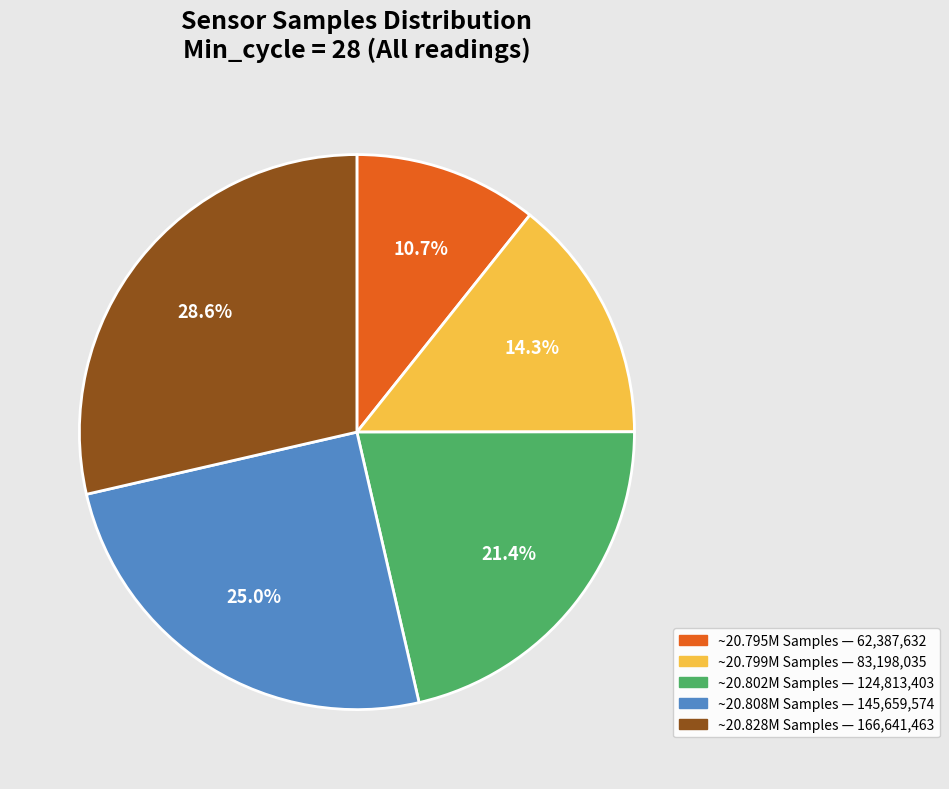

Is there any slice that represents more than half of the pie?

No